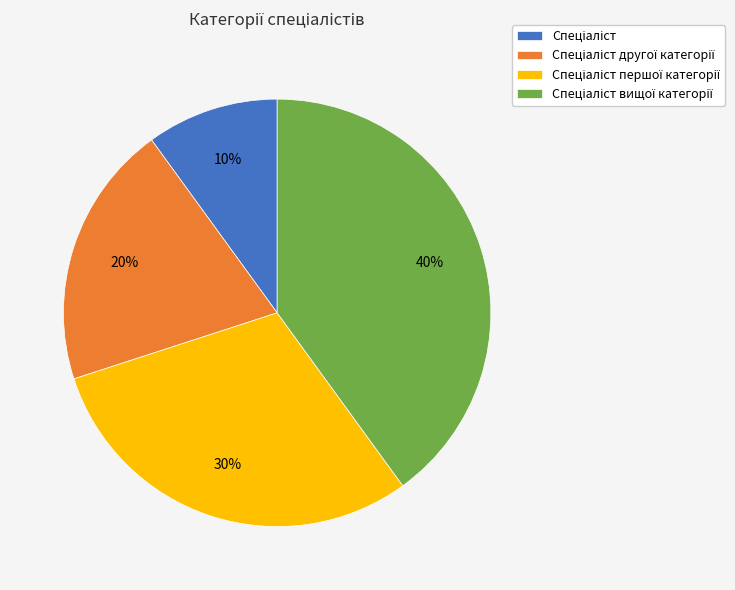

Is there any slice that represents more than half of the pie?

No